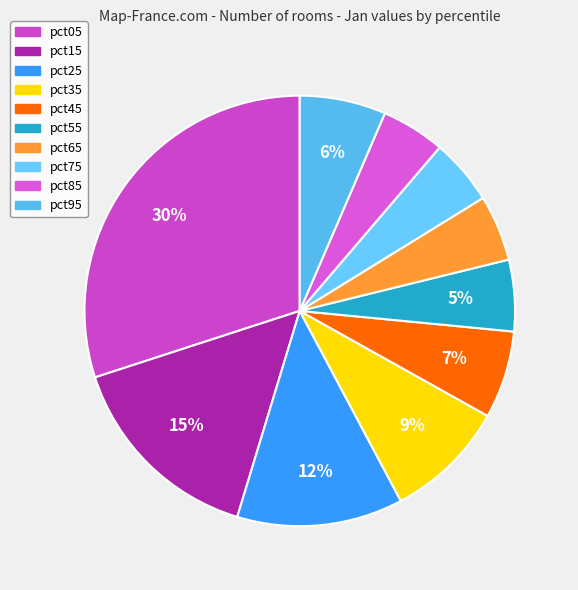

Rank the categories by value from highest to lowest.

pct05, pct15, pct25, pct35, pct45, pct95, pct55, pct65, pct75, pct85